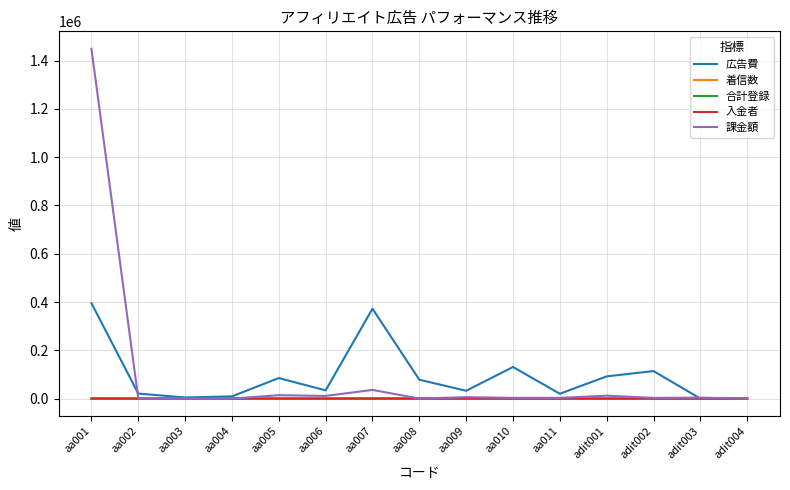

At which category does the chart reach its peak across all series?

aa001